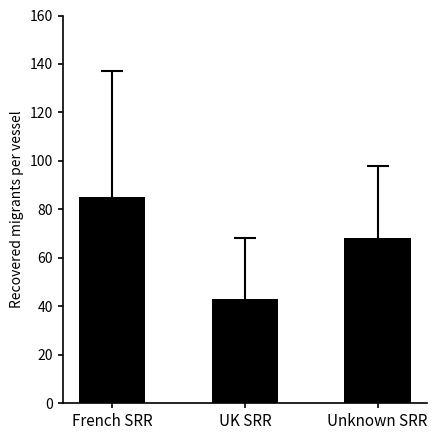

Approximately how many times larger is the value at Unknown SRR compared to UK SRR?

1.6